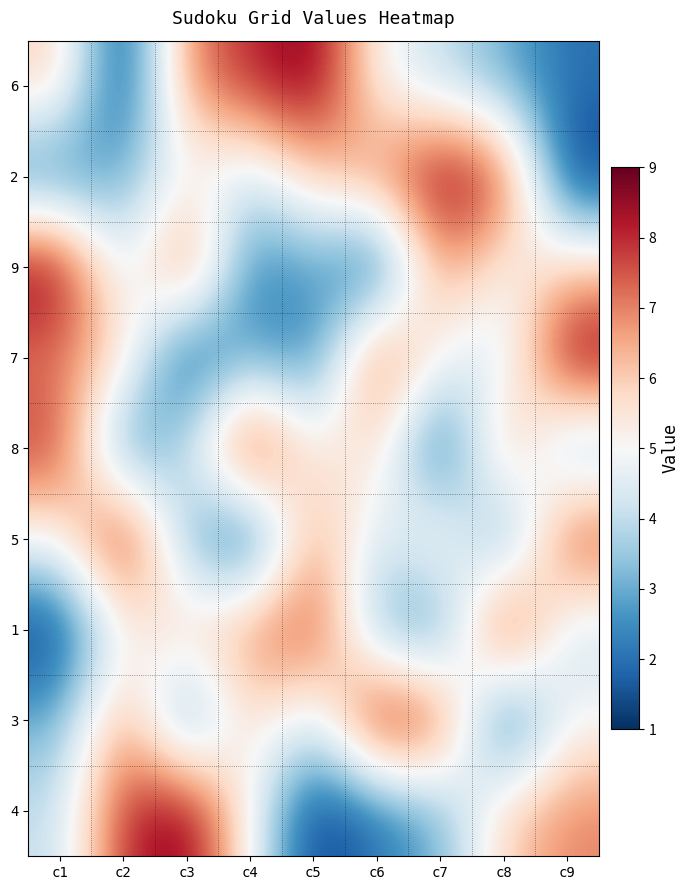

Reading left to right, what are all the values shown in this chart?

6: c1=6	c2=1	c3=7	c4=8	c5=9	c6=5	c7=4	c8=3	c9=2
2: c1=2	c2=3	c3=5	c4=4	c5=6	c6=7	c7=9	c8=8	c9=1
9: c1=9	c2=4	c3=8	c4=2	c5=3	c6=1	c7=7	c8=5	c9=6
7: c1=7	c2=6	c3=1	c4=3	c5=2	c6=8	c7=5	c8=4	c9=9
8: c1=8	c2=2	c3=4	c4=9	c5=5	c6=6	c7=1	c8=7	c9=3
5: c1=5	c2=9	c3=3	c4=1	c5=7	c6=4	c7=6	c8=2	c9=8
1: c1=1	c2=5	c3=6	c4=7	c5=8	c6=3	c7=2	c8=9	c9=4
3: c1=3	c2=7	c3=2	c4=6	c5=4	c6=9	c7=8	c8=1	c9=5
4: c1=4	c2=8	c3=9	c4=5	c5=1	c6=2	c7=3	c8=6	c9=7